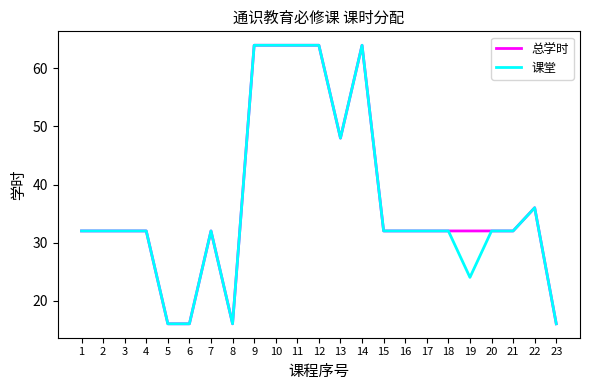

True or false: 课堂 has a value of 31 at 11.

False